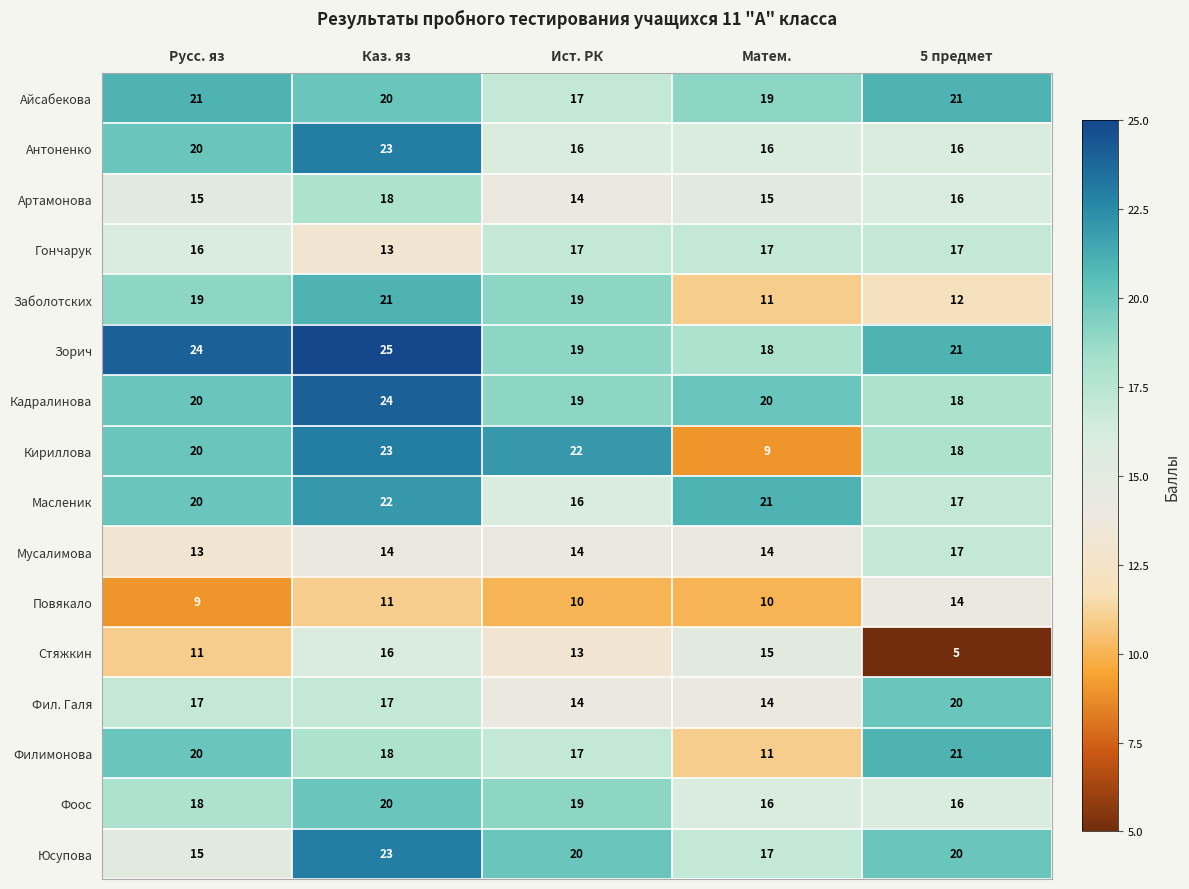

What is the smallest value displayed?

5